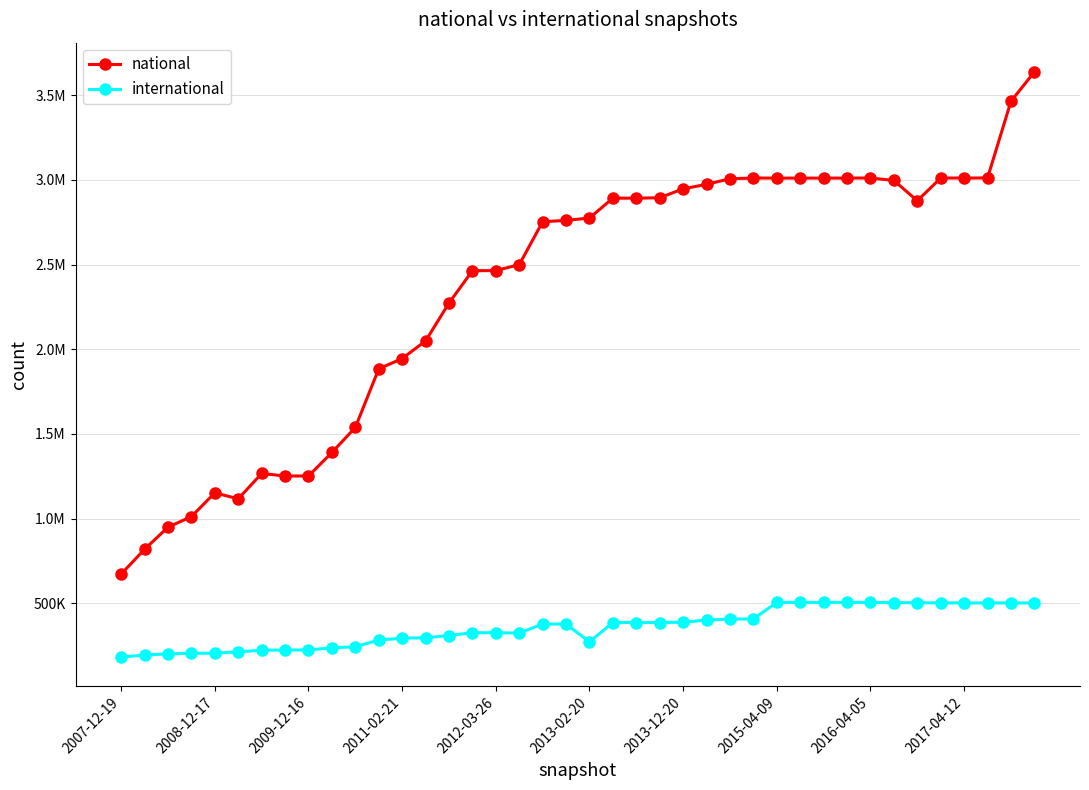

Is this an area chart (filled region under the line)?

No